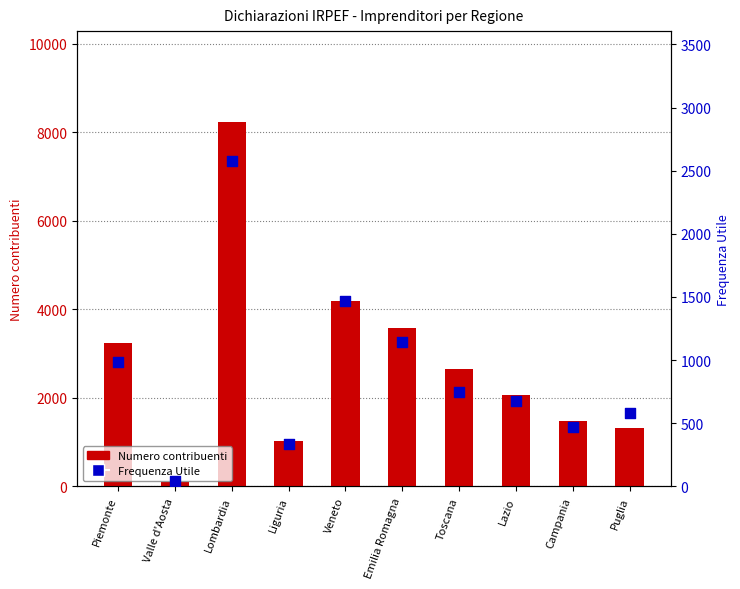

Which series has the largest Y range (max minus min)?

Numero contribuenti